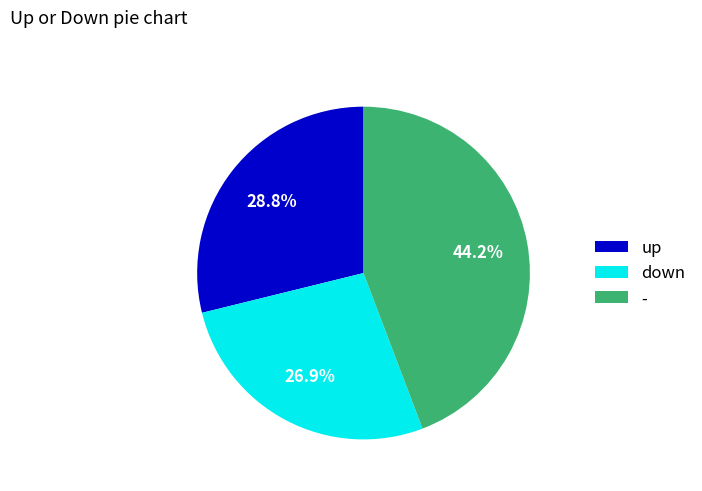

To the nearest percent, what is the combined percentage of up and down?

56%